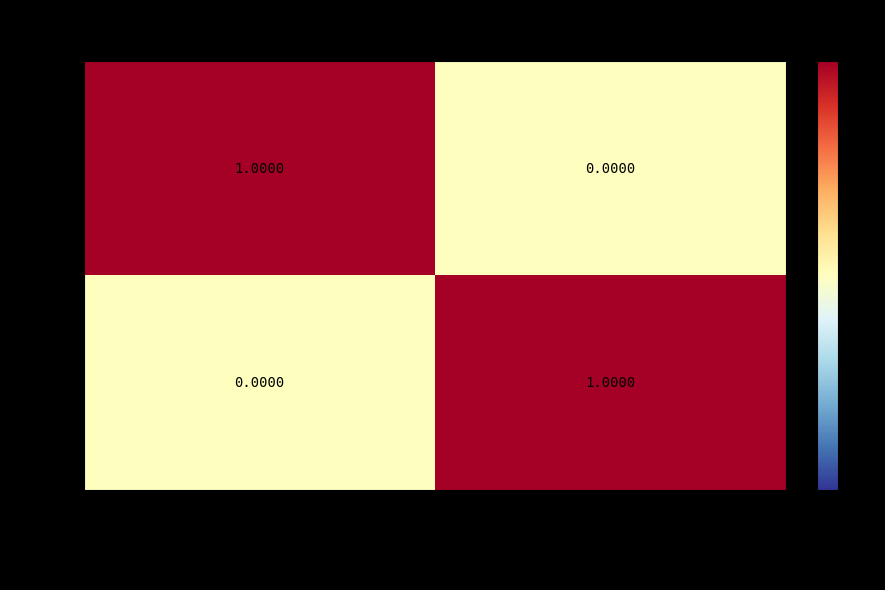

List the labels in order of 469734 value, smallest first.

Ordinary Payment, Reward Recipient Assignment